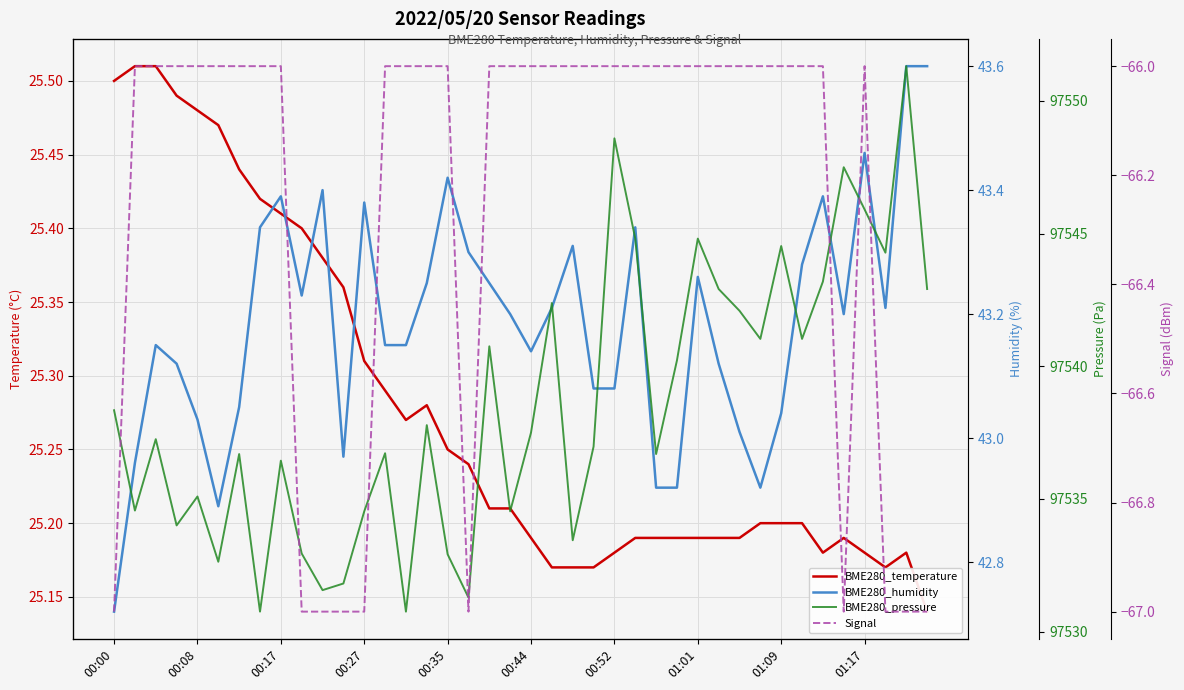

Read the BME280_humidity value at 30.

43.0